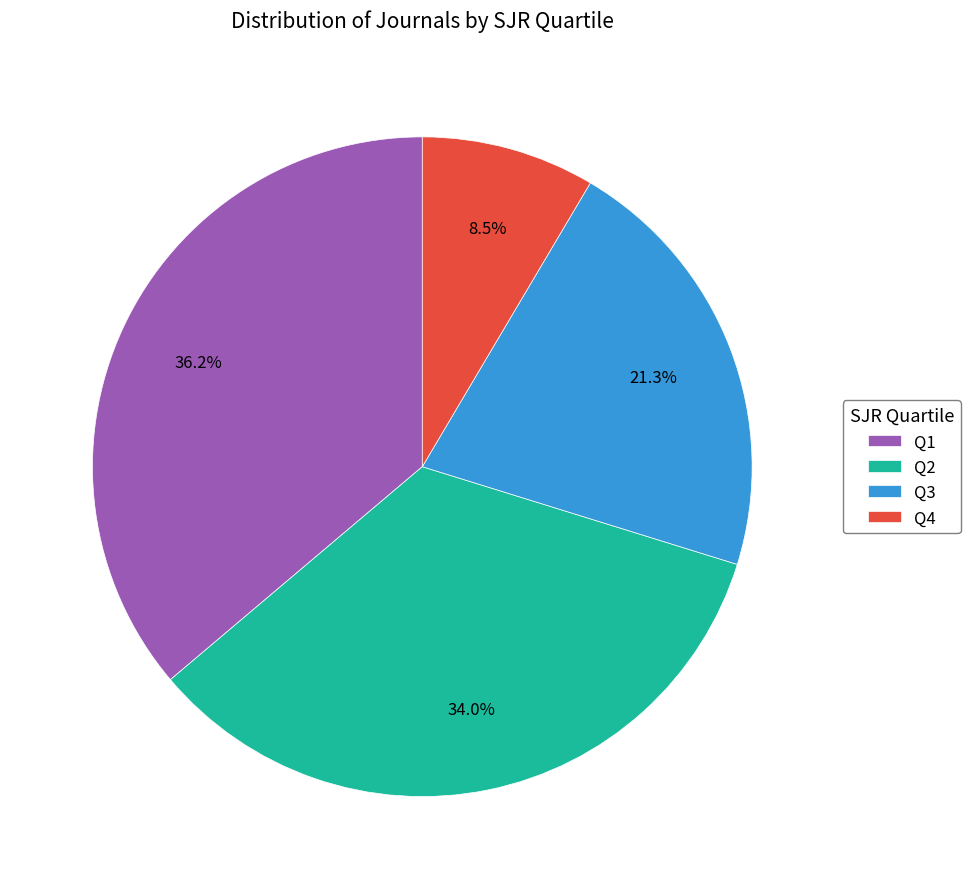

What is the ratio of the value at Q3 to the value at Q2?

0.6